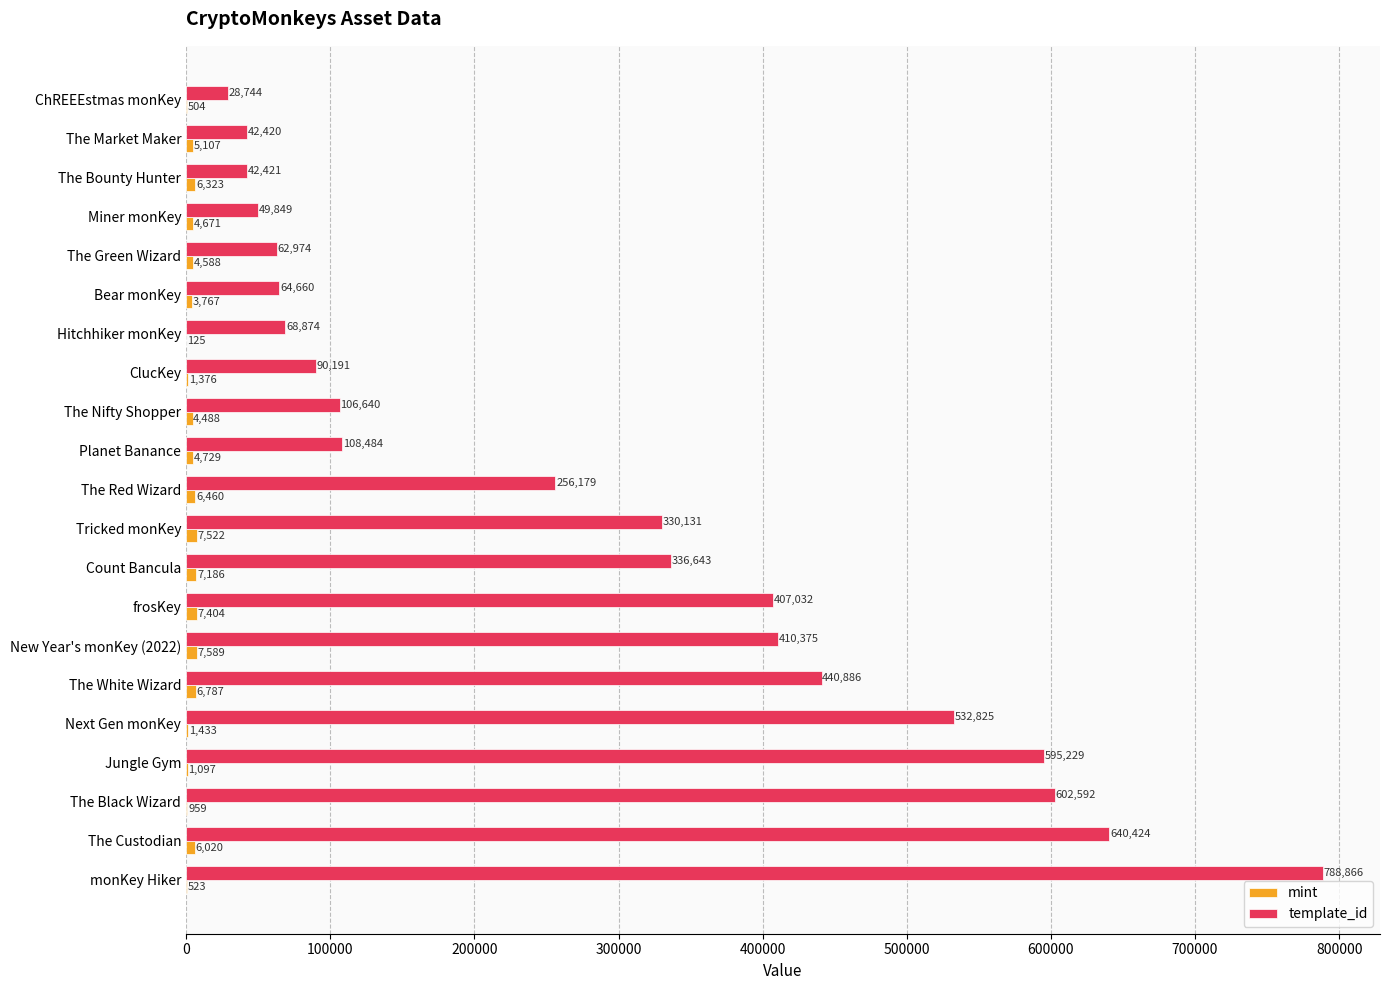

What is the sum of the template_id values at ChREEEstmas monKey and Next Gen monKey?

561569